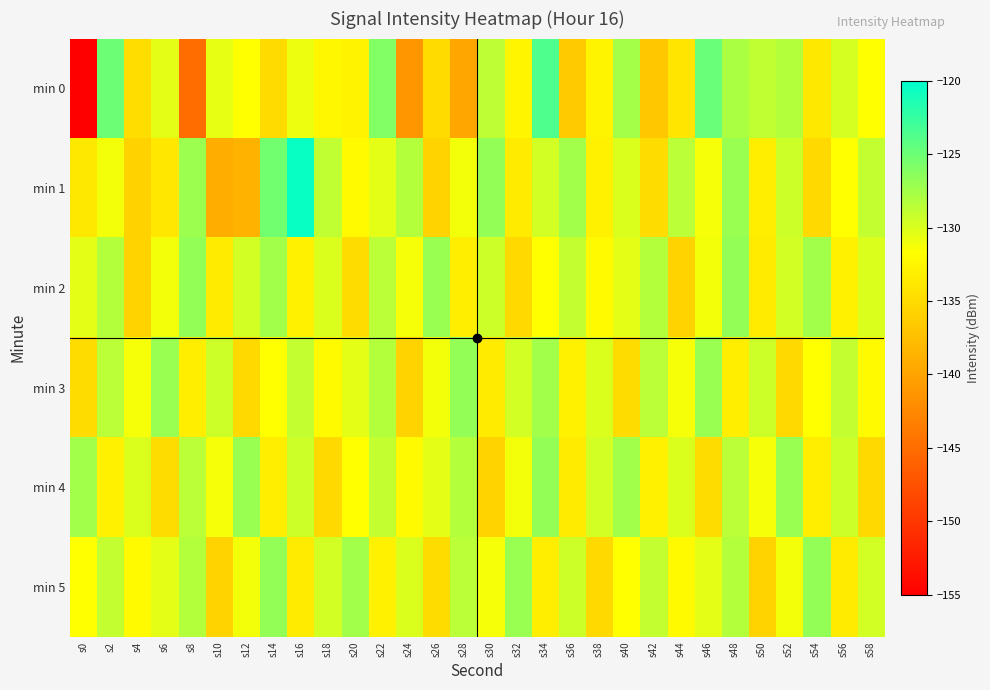

Reading left to right, extract all data points from this chart.

min 0: s0=-155.2	s2=-125.0	s4=-134.7	s6=-130.4	s8=-145.1	s10=-130.6	s12=-131.6	s14=-135.0	s16=-130.9	s18=-132.4	s20=-132.7	s22=-125.9	s24=-141.3	s26=-135.0	s28=-139.7	s30=-128.7	s32=-132.5	s34=-123.6	s36=-136.5	s38=-132.7	s40=-127.6	s42=-136.8	s44=-134.1	s46=-124.8	s48=-127.9	s50=-128.8	s52=-128.2	s54=-133.7	s56=-129.7	s58=-131.6
min 1: s0=-133.7	s2=-131.1	s4=-135.8	s6=-133.9	s8=-127.2	s10=-139.1	s12=-138.5	s14=-125.3	s16=-120.4	s18=-128.9	s20=-132.1	s22=-130.5	s24=-128.3	s26=-135.6	s28=-131.2	s30=-126.8	s32=-133.4	s34=-129.7	s36=-127.5	s38=-132.9	s40=-130.1	s42=-134.8	s44=-128.6	s46=-131.3	s48=-127.0	s50=-133.2	s52=-129.4	s54=-135.1	s56=-131.7	s58=-128.9
min 2: s0=-130.5	s2=-128.3	s4=-135.6	s6=-131.2	s8=-126.8	s10=-133.4	s12=-129.7	s14=-127.5	s16=-132.9	s18=-130.1	s20=-134.8	s22=-128.6	s24=-131.3	s26=-127.0	s28=-133.2	s30=-129.4	s32=-135.1	s34=-131.7	s36=-128.9	s38=-132.1	s40=-130.5	s42=-128.3	s44=-135.6	s46=-131.2	s48=-126.8	s50=-133.4	s52=-129.7	s54=-127.5	s56=-132.9	s58=-130.1
min 3: s0=-134.8	s2=-128.6	s4=-131.3	s6=-127.0	s8=-133.2	s10=-129.4	s12=-135.1	s14=-131.7	s16=-128.9	s18=-132.1	s20=-130.5	s22=-128.3	s24=-135.6	s26=-131.2	s28=-126.8	s30=-133.4	s32=-129.7	s34=-127.5	s36=-132.9	s38=-130.1	s40=-134.8	s42=-128.6	s44=-131.3	s46=-127.0	s48=-133.2	s50=-129.4	s52=-135.1	s54=-131.7	s56=-128.9	s58=-132.1
min 4: s0=-127.5	s2=-132.9	s4=-130.1	s6=-134.8	s8=-128.6	s10=-131.3	s12=-127.0	s14=-133.2	s16=-129.4	s18=-135.1	s20=-131.7	s22=-128.9	s24=-132.1	s26=-130.5	s28=-128.3	s30=-135.6	s32=-131.2	s34=-126.8	s36=-133.4	s38=-129.7	s40=-127.5	s42=-132.9	s44=-130.1	s46=-134.8	s48=-128.6	s50=-131.3	s52=-127.0	s54=-133.2	s56=-129.4	s58=-135.1
min 5: s0=-131.7	s2=-128.9	s4=-132.1	s6=-130.5	s8=-128.3	s10=-135.6	s12=-131.2	s14=-126.8	s16=-133.4	s18=-129.7	s20=-127.5	s22=-132.9	s24=-130.1	s26=-134.8	s28=-128.6	s30=-131.3	s32=-127.0	s34=-133.2	s36=-129.4	s38=-135.1	s40=-131.7	s42=-128.9	s44=-132.1	s46=-130.5	s48=-128.3	s50=-135.6	s52=-131.2	s54=-126.8	s56=-133.4	s58=-129.7